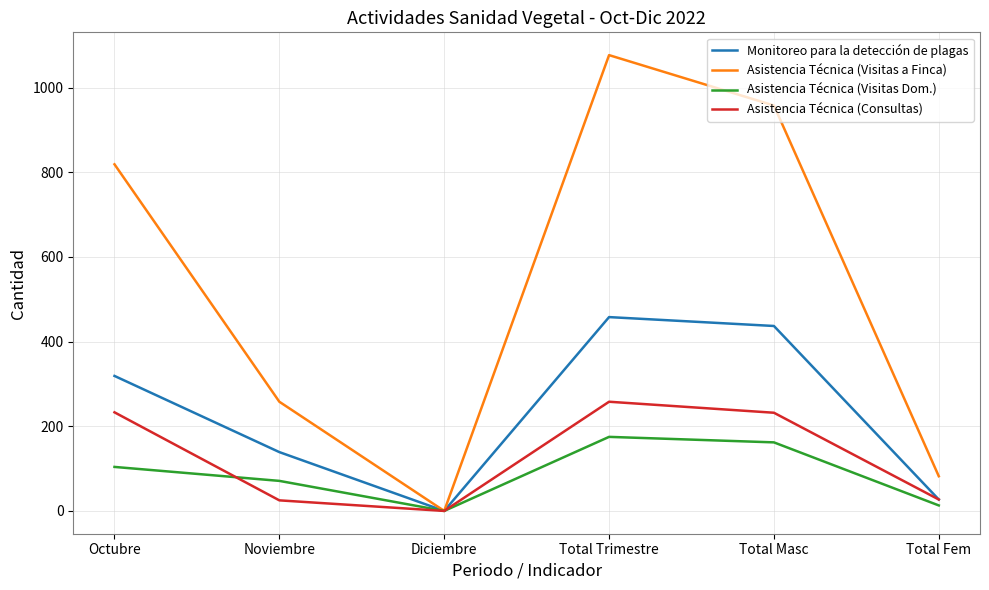

At Octubre, list the series in order from largest to smallest.

Asistencia Técnica (Visitas a Finca), Monitoreo para la detección de plagas, Asistencia Técnica (Consultas), Asistencia Técnica (Visitas Dom.)